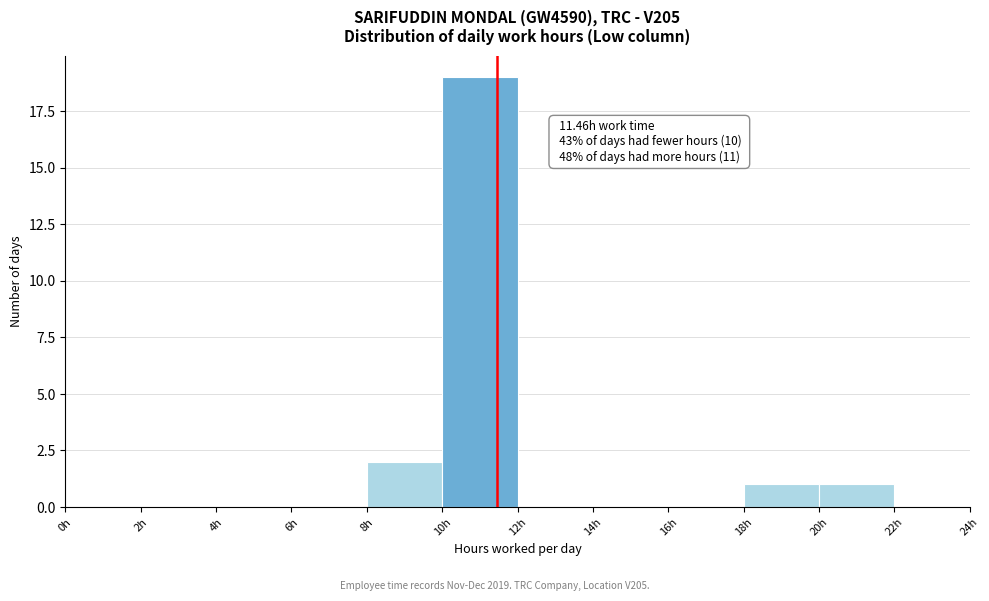

Which range on the x-axis has the tallest bar?

10 to 12